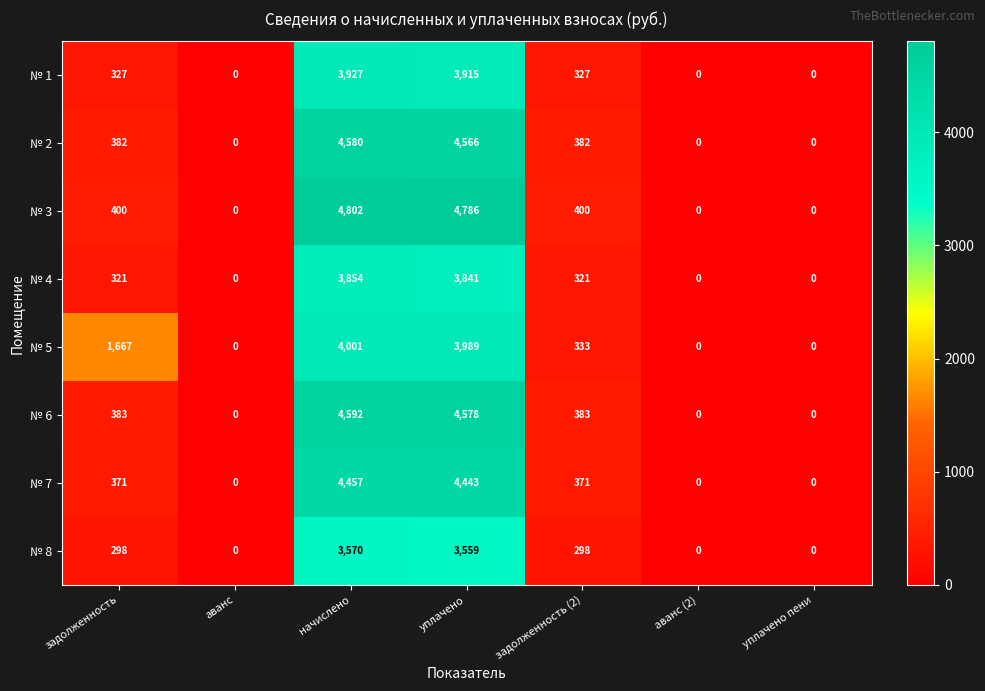

Count the number of categories in the chart.

7